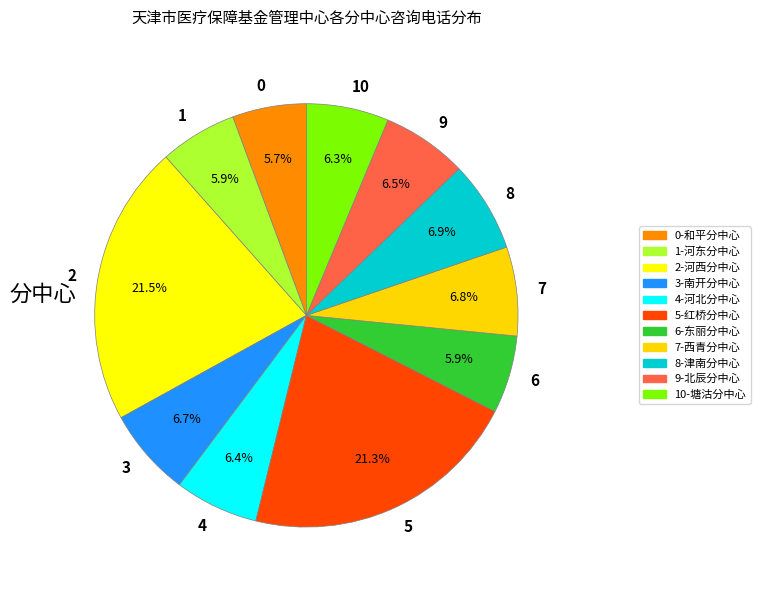

What portion of the pie excludes 9?

93.5%